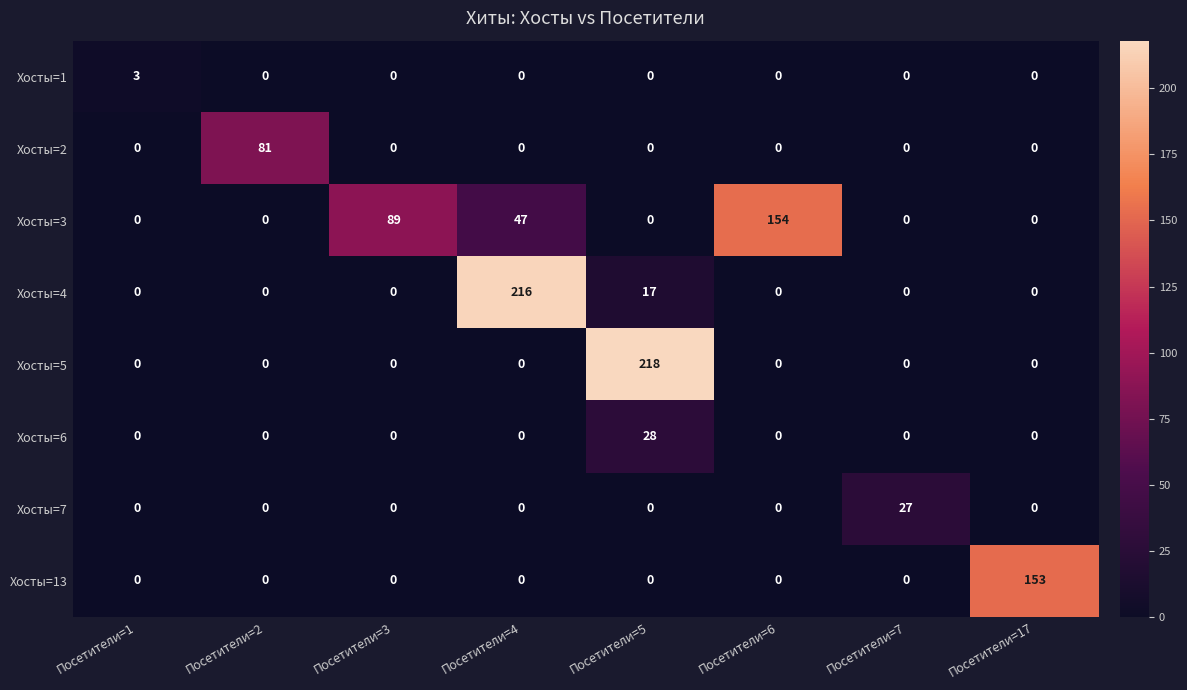

Which series has the largest range (max minus min)?

Хосты=5